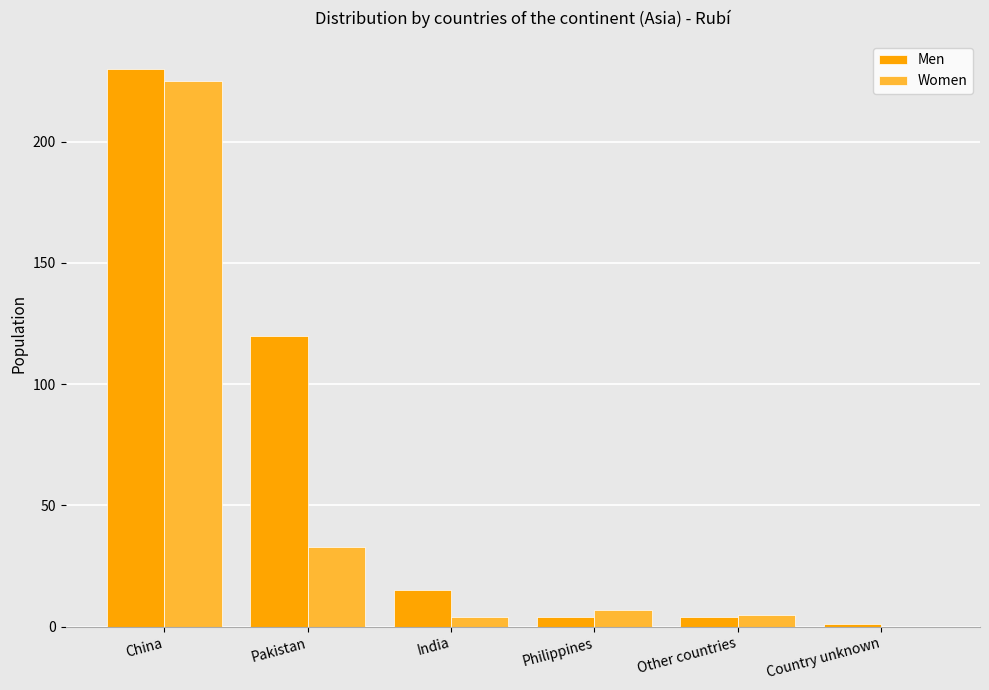

What is the spread (max minus min) of values at Other countries?

1